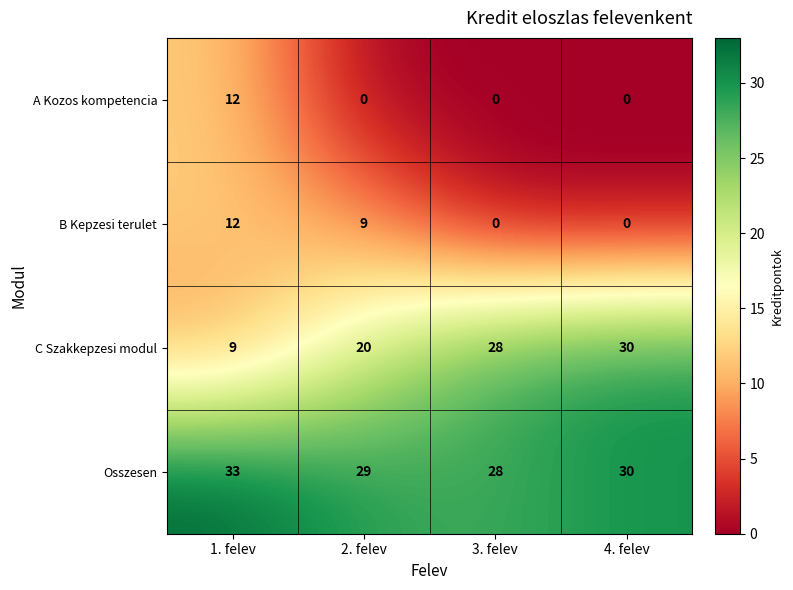

At which label does B Kepzesi terulet first exceed 9?

1. felev